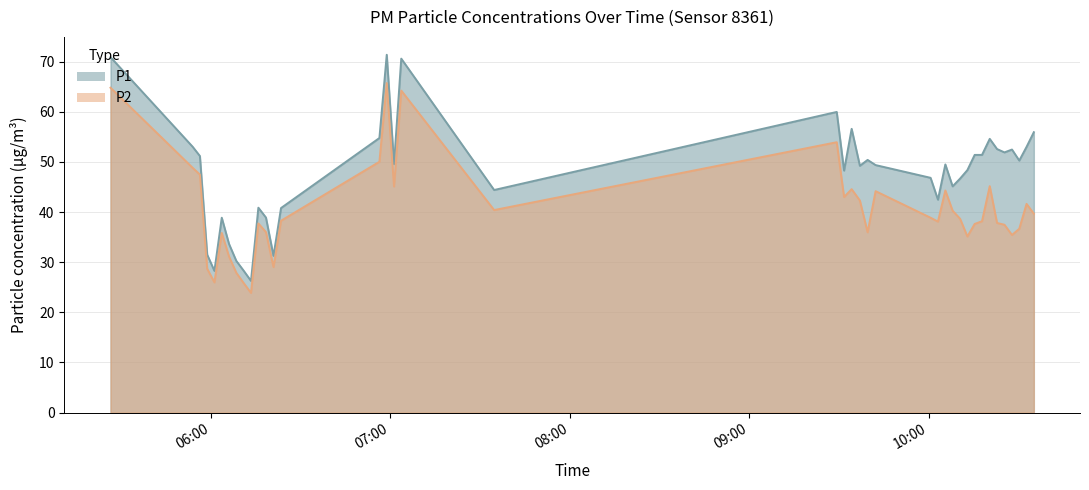

True or false: P1 and P2 cross at least once.

False